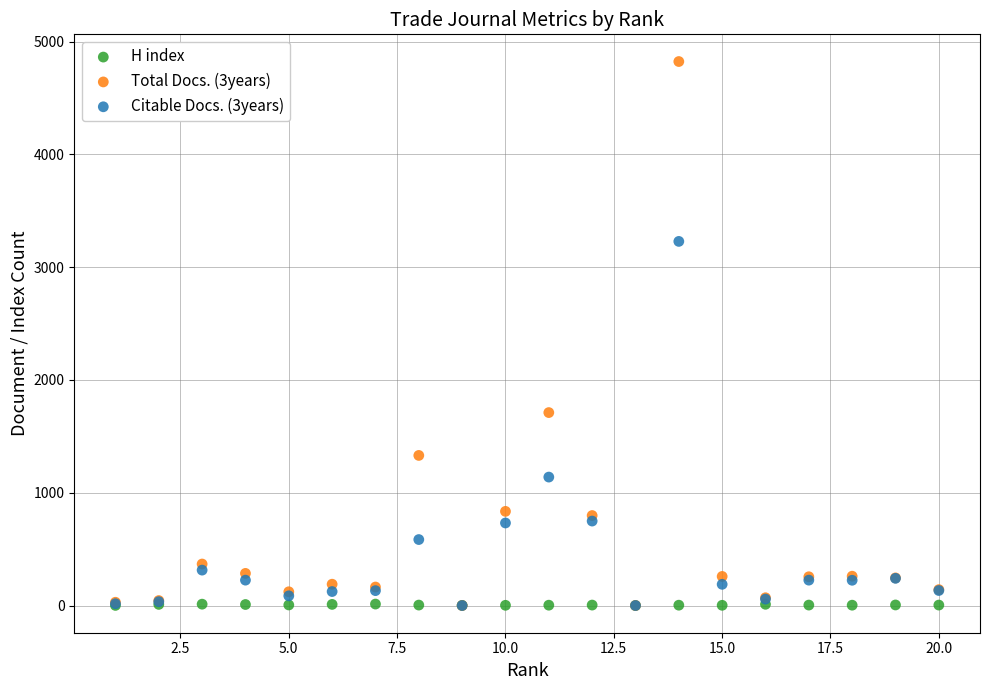

Across all series, what Y value is closest to 2412?

1711